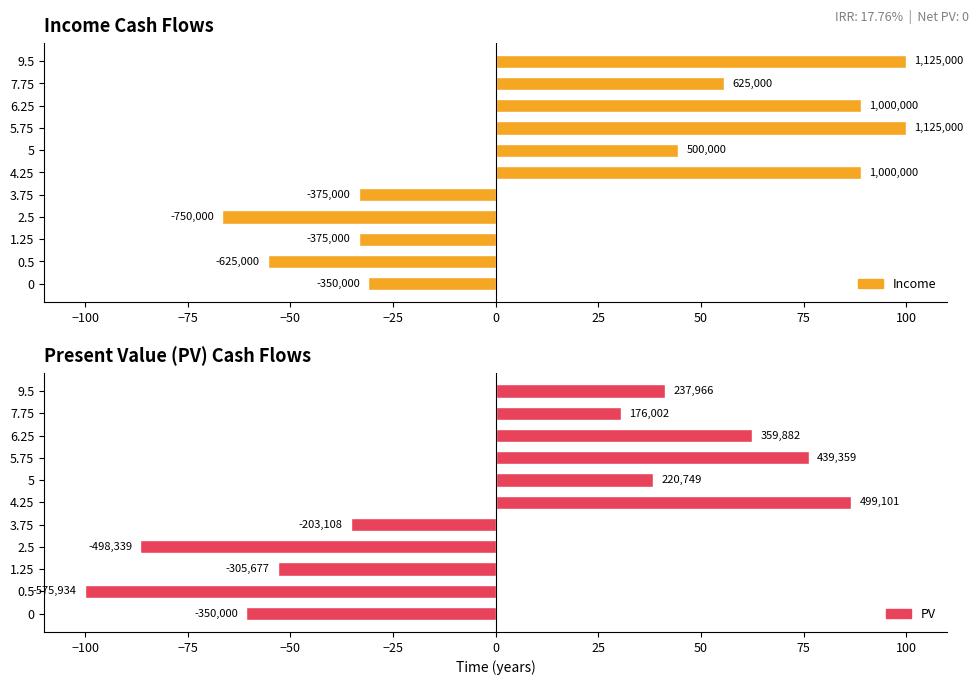

What position from the left is 1.25?

3